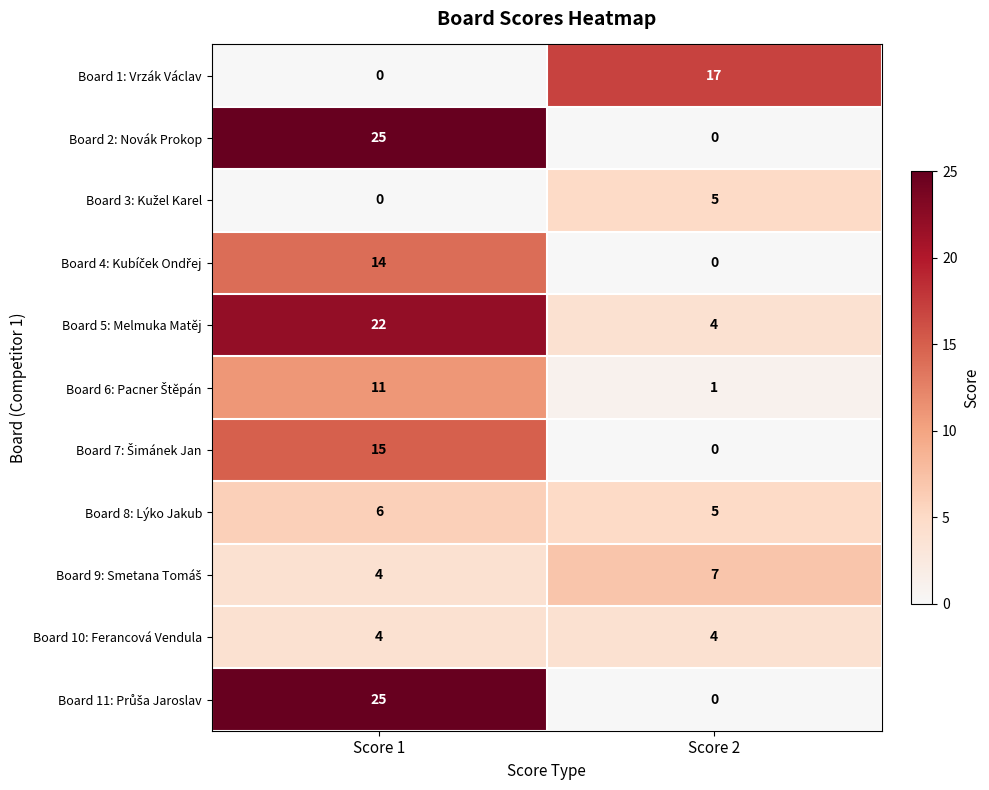

What is the spread (max minus min) of values at Score 2?

17